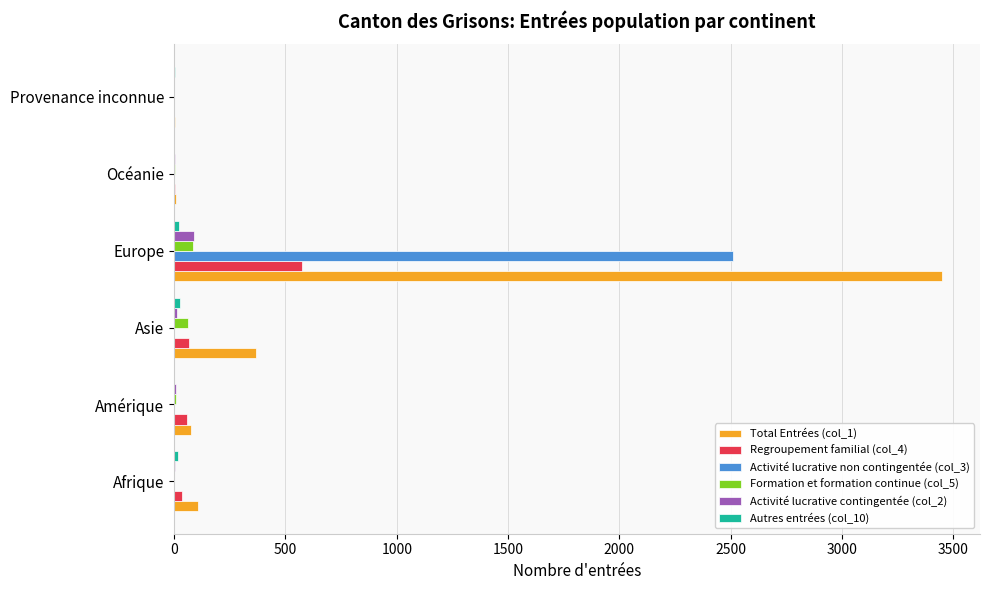

At which category is the sum across all series the highest?

Europe